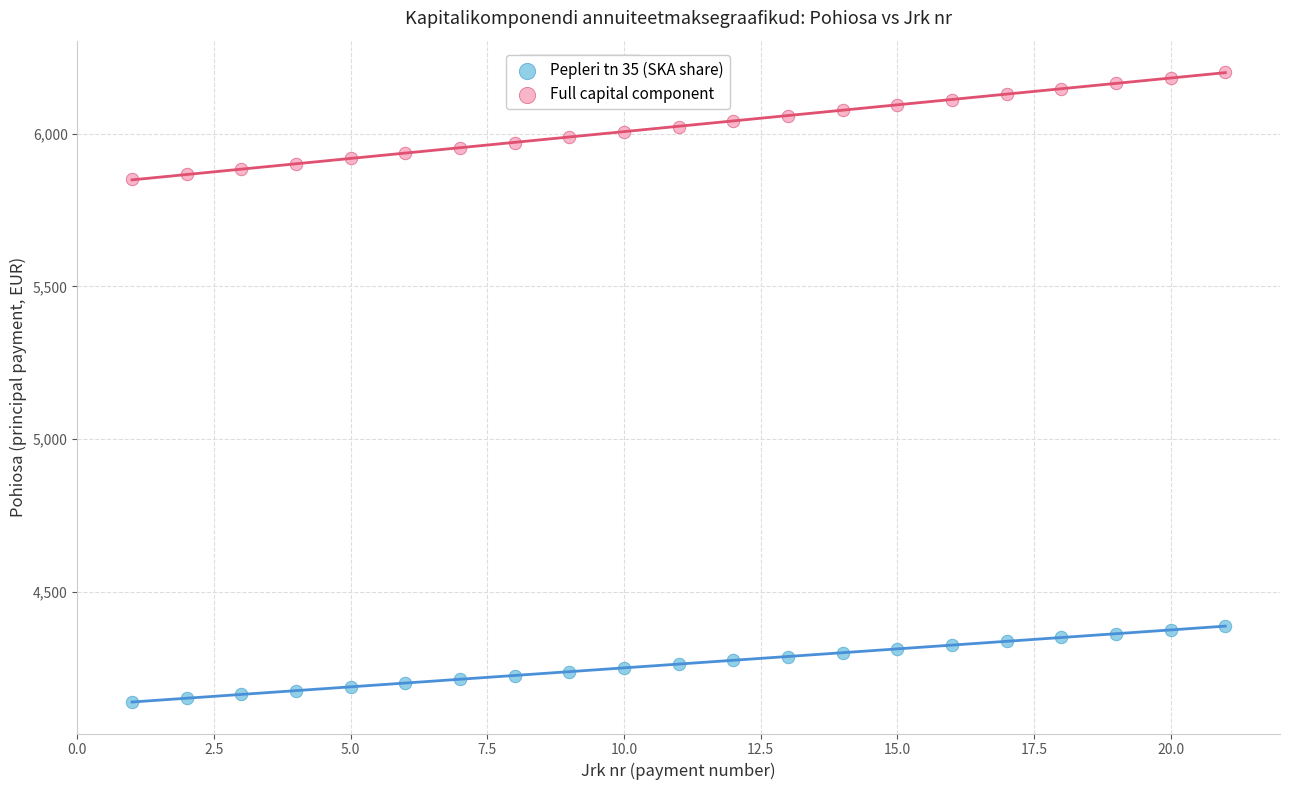

Which series reaches the minimum Y coordinate?

Pepleri tn 35 (SKA share)